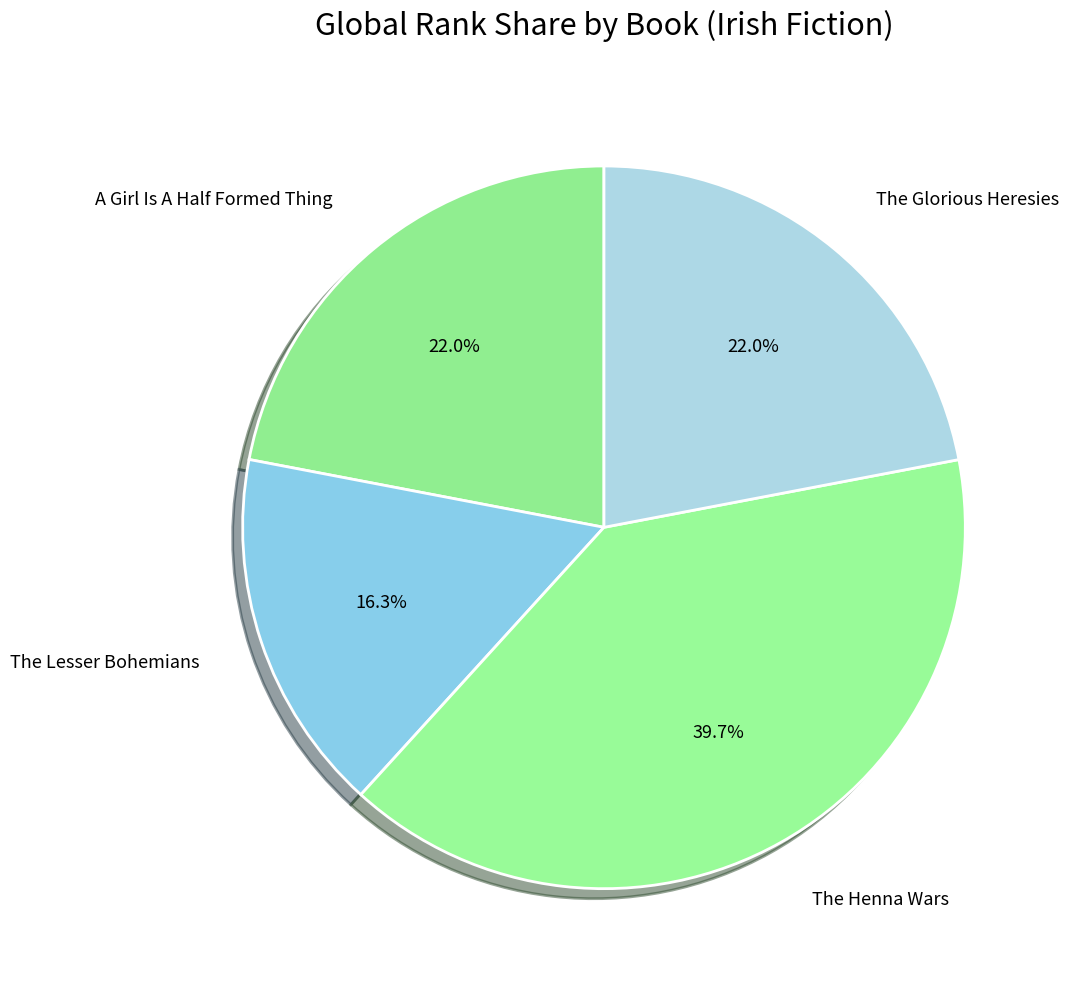

What percentage is the The Glorious Heresies slice, to the nearest percent?

22%